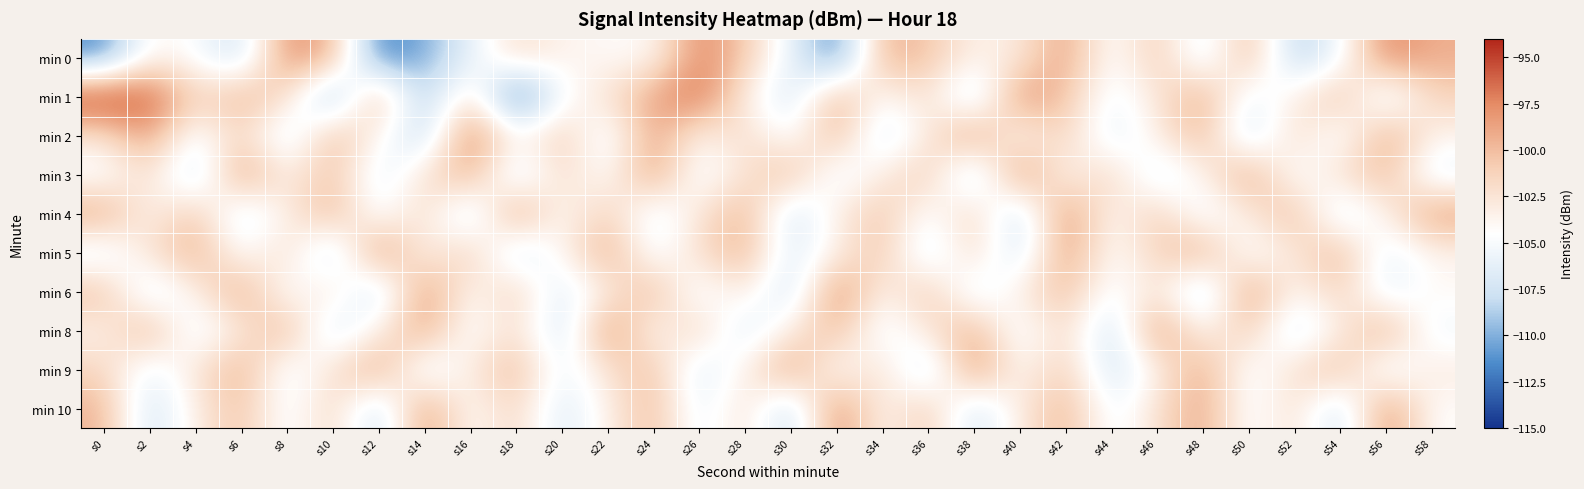

Reading left to right, what are all the values shown in this chart?

min 0: s0=-111.5	s2=-103.7	s4=-104.8	s6=-108.0	s8=-97.8	s10=-99.3	s12=-112.2	s14=-110.1	s16=-106.3	s18=-101.8	s20=-103.6	s22=-104.1	s24=-104.3	s26=-97.3	s28=-100.7	s30=-105.8	s32=-112.2	s34=-99.3	s36=-100.4	s38=-103.5	s40=-103.0	s42=-98.4	s44=-105.2	s46=-100.4	s48=-106.9	s50=-99.4	s52=-109.0	s54=-105.6	s56=-97.3	s58=-99.3
min 1: s0=-94.4	s2=-95.6	s4=-101.6	s6=-99.5	s8=-101.8	s10=-110.9	s12=-98.7	s14=-109.6	s16=-101.5	s18=-113.8	s20=-105.0	s22=-102.3	s24=-98.7	s26=-96.4	s28=-103.2	s30=-107.8	s32=-99.1	s34=-104.5	s36=-101.9	s38=-108.3	s40=-97.6	s42=-100.2	s44=-105.8	s46=-102.7	s48=-98.9	s50=-106.1	s52=-103.4	s54=-99.8	s56=-107.2	s58=-101.3
min 2: s0=-102.5	s2=-98.3	s4=-105.7	s6=-101.2	s8=-107.4	s10=-99.6	s12=-103.8	s14=-108.9	s16=-96.7	s18=-104.1	s20=-100.5	s22=-106.3	s24=-98.4	s26=-103.9	s28=-101.7	s30=-105.2	s32=-99.3	s34=-107.6	s36=-102.8	s38=-98.1	s40=-104.6	s42=-100.9	s44=-106.8	s46=-103.2	s48=-99.5	s50=-108.1	s52=-101.4	s54=-105.9	s56=-98.7	s58=-103.6
min 3: s0=-105.3	s2=-101.8	s4=-108.4	s6=-97.9	s8=-103.5	s10=-100.1	s12=-106.7	s14=-102.3	s16=-99.0	s18=-107.5	s20=-101.6	s22=-104.9	s24=-98.2	s26=-105.8	s28=-102.4	s30=-99.7	s32=-106.2	s34=-103.0	s36=-100.6	s38=-108.8	s40=-97.4	s42=-104.3	s44=-101.1	s46=-107.0	s48=-103.7	s50=-98.5	s52=-105.4	s54=-102.1	s56=-99.8	s58=-106.5
min 4: s0=-98.6	s2=-104.0	s4=-100.3	s6=-107.1	s8=-103.3	s10=-99.4	s12=-105.6	s14=-101.5	s16=-108.2	s18=-97.8	s20=-104.7	s22=-100.8	s24=-106.4	s26=-102.6	s28=-99.2	s30=-107.9	s32=-103.1	s34=-100.4	s36=-105.1	s38=-101.0	s40=-108.6	s42=-97.5	s44=-104.4	s46=-100.7	s48=-106.0	s50=-102.9	s52=-99.6	s54=-107.3	s56=-103.5	s58=-98.3
min 5: s0=-106.6	s2=-102.2	s4=-99.1	s6=-105.0	s8=-101.7	s10=-108.5	s12=-97.3	s14=-104.2	s16=-100.5	s18=-107.8	s20=-103.9	s22=-98.8	s24=-105.7	s26=-102.0	s28=-99.3	s30=-106.9	s32=-103.6	s34=-100.2	s36=-107.4	s38=-101.2	s40=-108.0	s42=-98.0	s44=-104.8	s46=-101.3	s48=-98.9	s50=-105.5	s52=-102.7	s54=-99.4	s56=-106.3	s58=-103.8
min 6: s0=-100.0	s2=-107.2	s4=-103.4	s6=-98.7	s8=-105.3	s10=-101.9	s12=-108.7	s14=-97.6	s16=-104.5	s18=-100.8	s20=-107.0	s22=-103.2	s24=-99.5	s26=-105.9	s28=-102.5	s30=-108.3	s32=-97.1	s34=-104.0	s36=-100.3	s38=-106.8	s40=-103.1	s42=-99.8	s44=-105.6	s46=-102.2	s48=-108.9	s50=-97.8	s52=-104.3	s54=-101.0	s56=-106.6	s58=-103.9
min 8: s0=-103.7	s2=-99.0	s4=-106.4	s6=-102.8	s8=-99.3	s10=-107.6	s12=-103.3	s14=-98.6	s16=-105.4	s18=-101.8	s20=-108.1	s22=-97.4	s24=-104.6	s26=-100.9	s28=-107.3	s30=-103.0	s32=-99.7	s34=-106.1	s36=-102.5	s38=-99.2	s40=-105.8	s42=-101.5	s44=-108.4	s46=-97.7	s48=-104.1	s50=-100.6	s52=-107.5	s54=-103.2	s56=-98.9	s58=-105.7
min 9: s0=-101.4	s2=-106.2	s4=-102.6	s6=-99.1	s8=-105.9	s10=-102.3	s12=-98.5	s14=-106.7	s16=-103.0	s18=-99.6	s20=-106.0	s22=-102.4	s24=-99.9	s26=-107.2	s28=-103.5	s30=-98.2	s32=-105.1	s34=-101.7	s36=-108.3	s38=-97.5	s40=-104.4	s42=-100.7	s44=-107.9	s46=-103.6	s48=-98.8	s50=-105.5	s52=-102.1	s54=-99.7	s56=-106.4	s58=-102.9
min 10: s0=-99.5	s2=-107.8	s4=-103.3	s6=-100.1	s8=-105.6	s10=-101.2	s12=-108.5	s14=-97.9	s16=-104.7	s18=-101.3	s20=-107.1	s22=-103.5	s24=-99.8	s26=-106.3	s28=-102.0	s30=-108.8	s32=-97.3	s34=-104.2	s36=-100.5	s38=-107.7	s40=-103.1	s42=-99.4	s44=-105.8	s46=-102.3	s48=-98.7	s50=-105.4	s52=-101.9	s54=-108.2	s56=-97.6	s58=-104.5